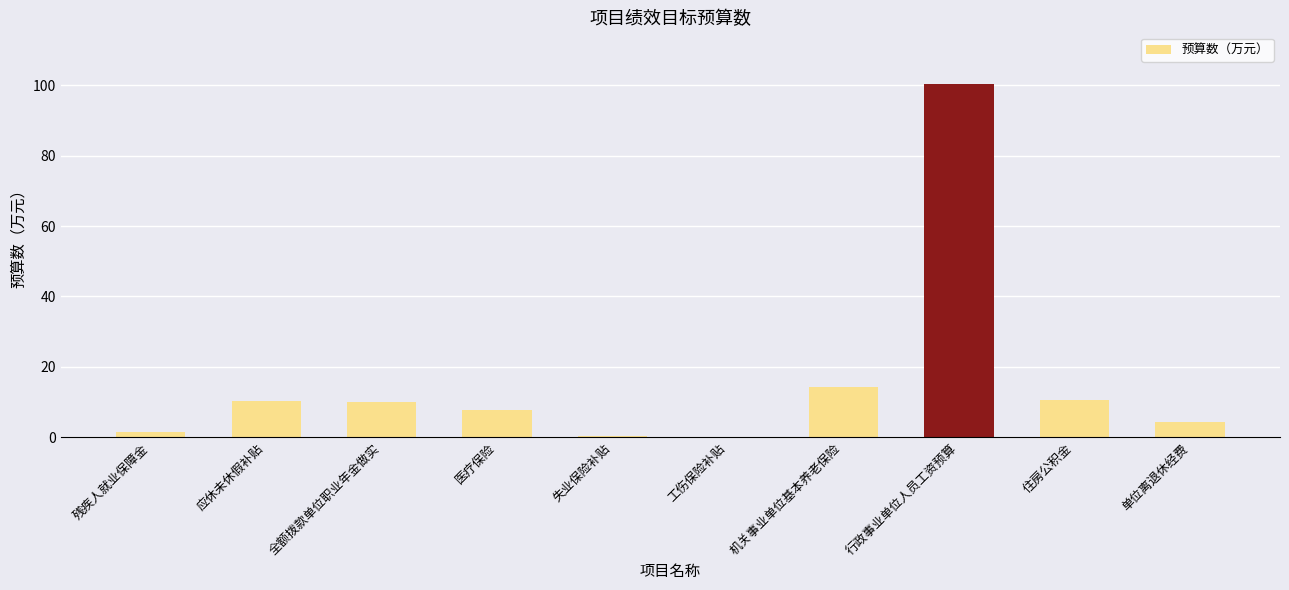

What is the sum of all values?

159.7